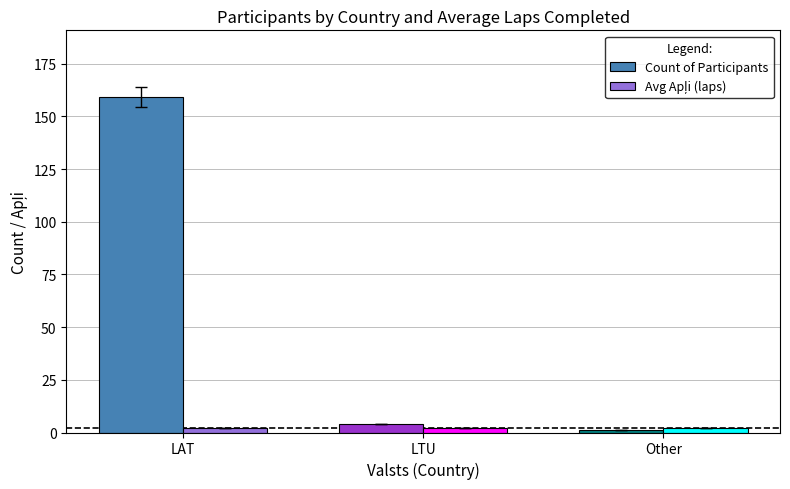

How many groups of bars are there?

3